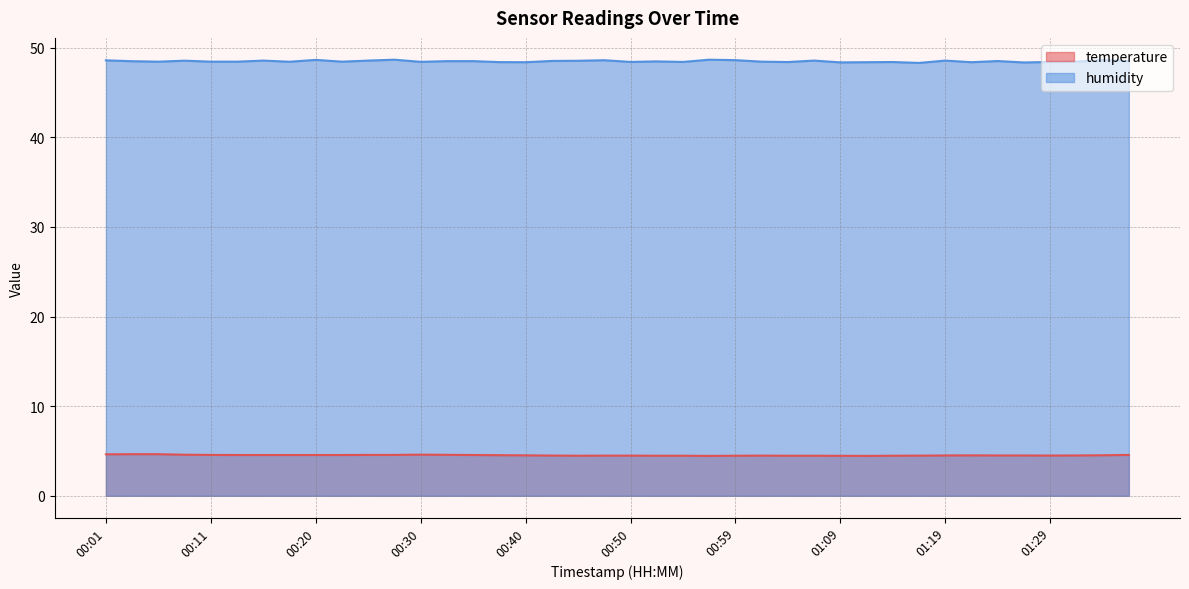

The value of humidity at 00:59 is 19.9. True or false?

False